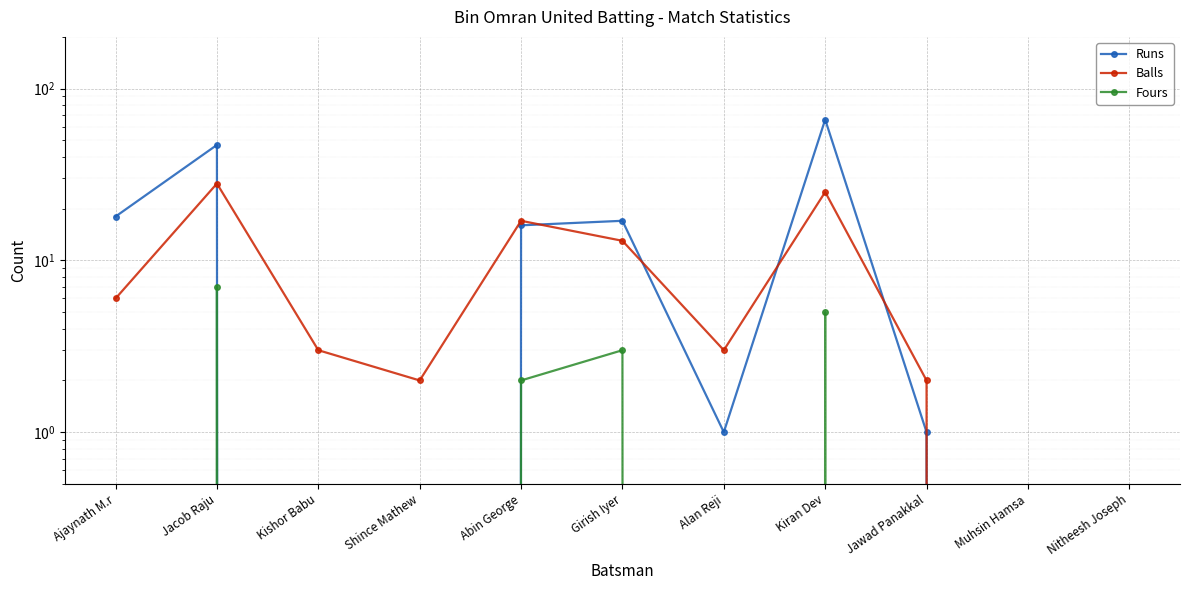

Which category has the lowest value in the Fours series?

Ajaynath M.r